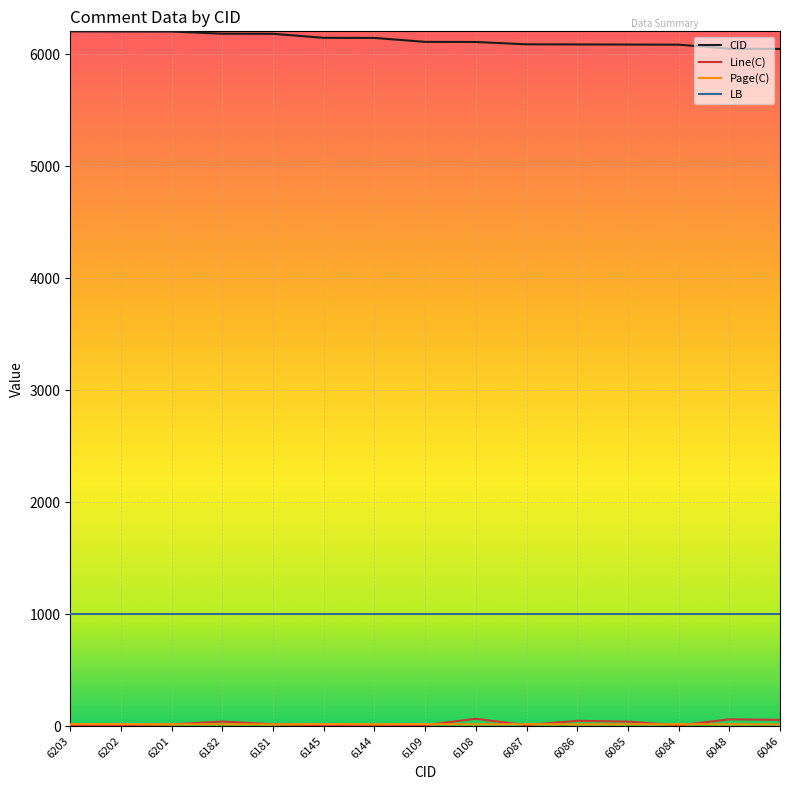

The LB series shows 1000 at 6085. True or false?

True